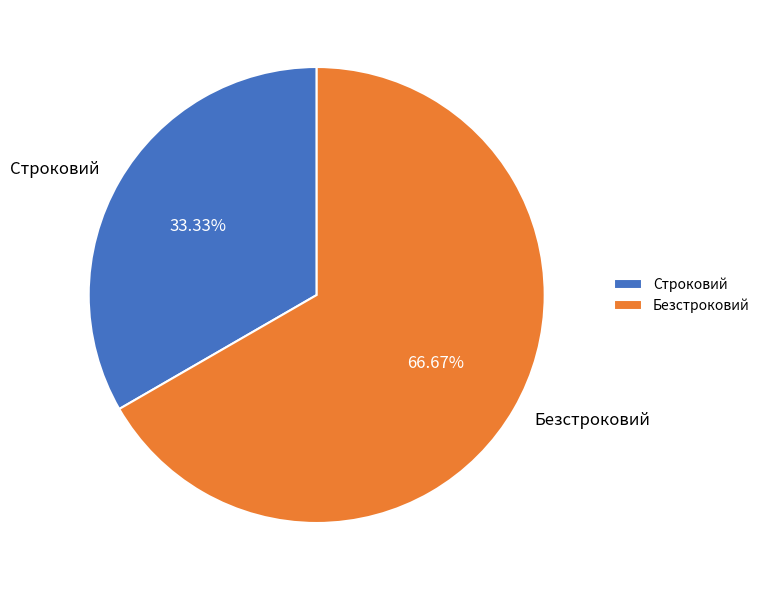

What percentage is the Безстроковий slice, to the nearest percent?

67%